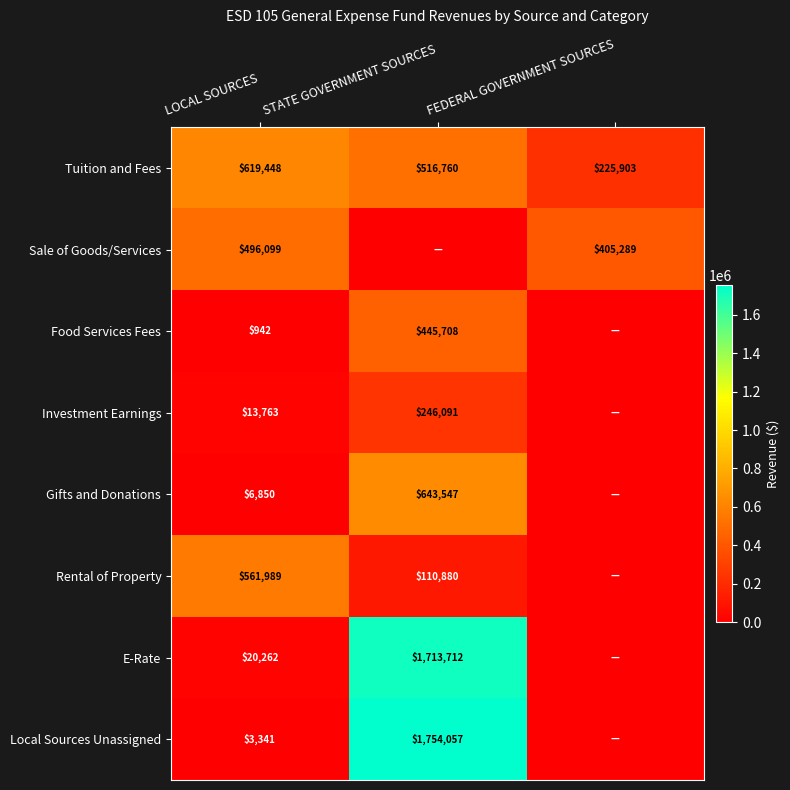

What is the average value of the Tuition and Fees series?

454037